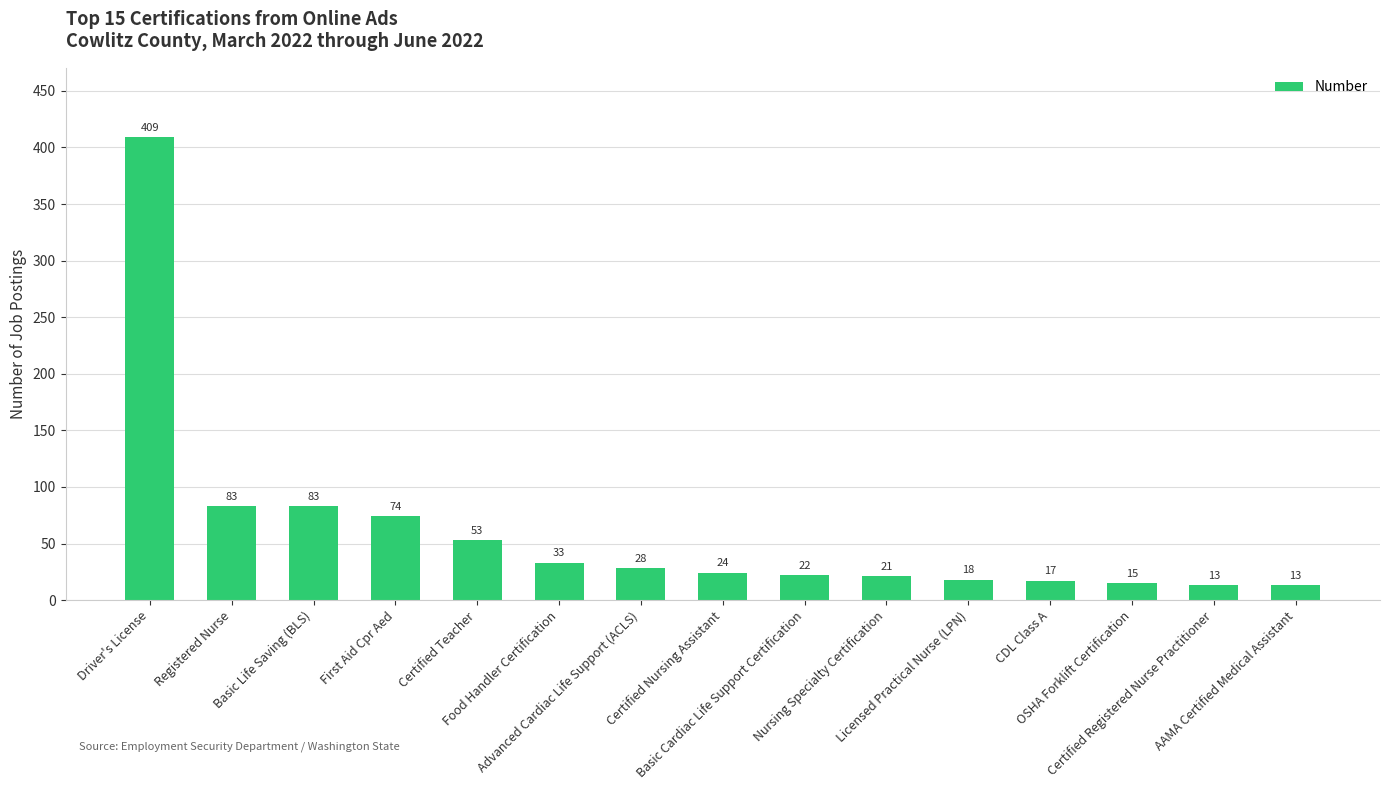

What is the smallest value displayed?

13